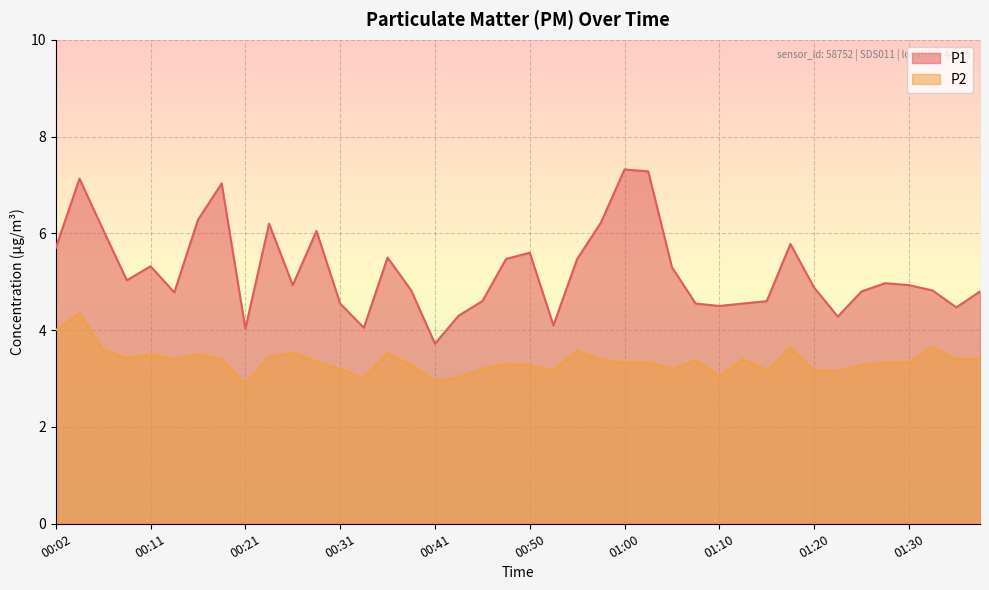

What is the total value across all series at 00:36?

9.0